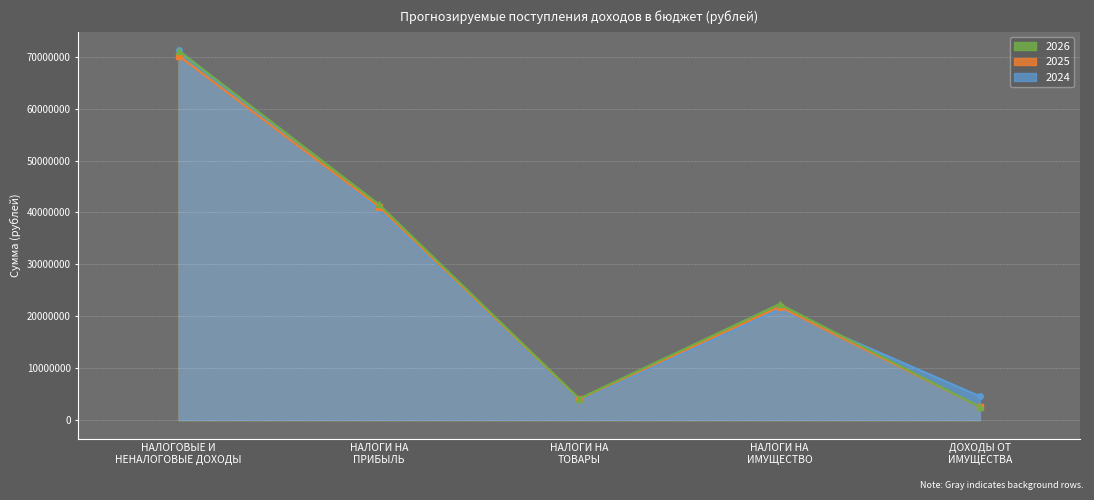

Where does the 2024 series first go above 21394000?

НАЛОГОВЫЕ И
НЕНАЛОГОВЫЕ ДОХОДЫ